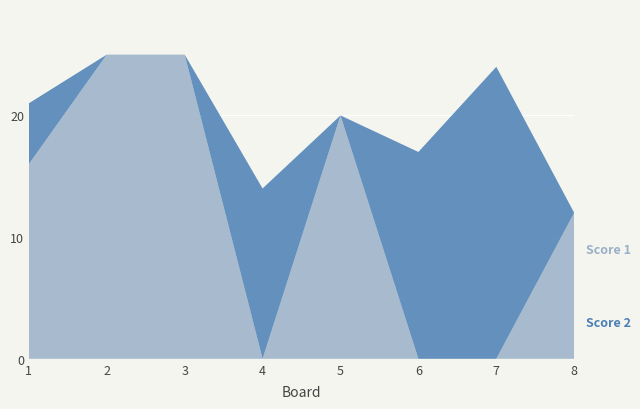

Reading right to left, transcribe all the data shown in this chart.

Score 1: 12	0	0	20	0	25	25	16
Score 2: 0	24	17	0	14	0	0	5